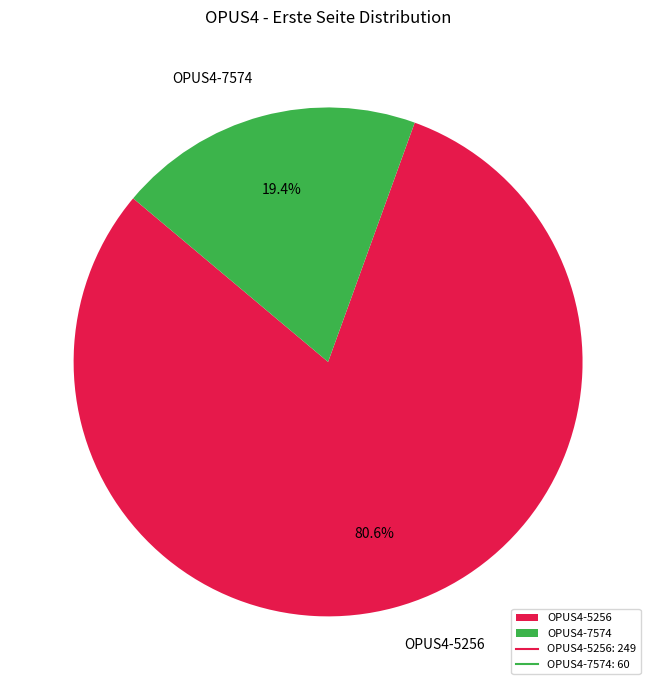

Rank the categories by value from highest to lowest.

OPUS4-5256, OPUS4-7574